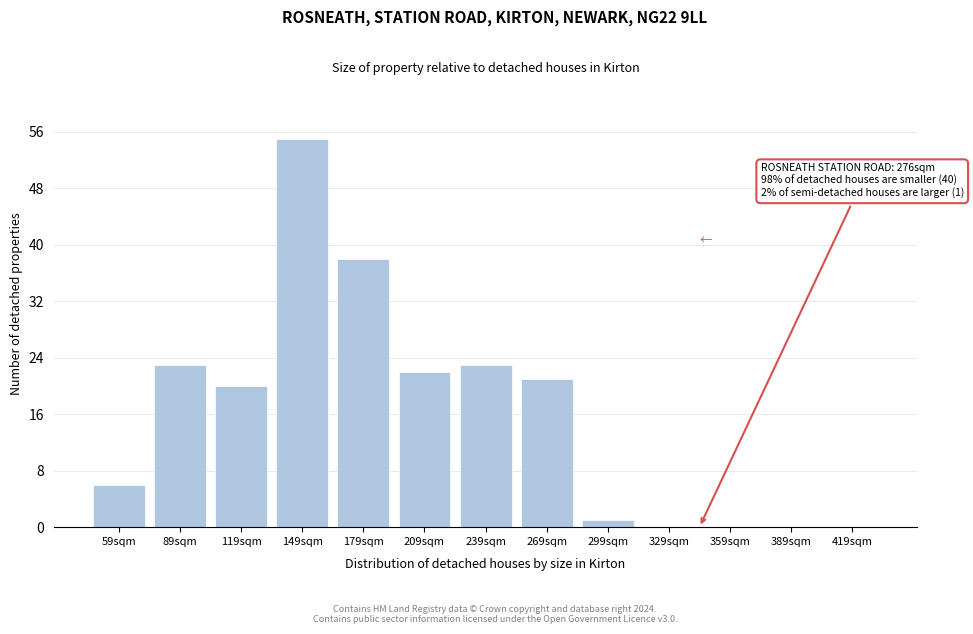

Reading left to right, what are all the values shown in this chart?

59sqm=6	89sqm=23	119sqm=20	149sqm=55	179sqm=38	209sqm=22	239sqm=23	269sqm=21	299sqm=1	329sqm=0	359sqm=0	389sqm=0	419sqm=0